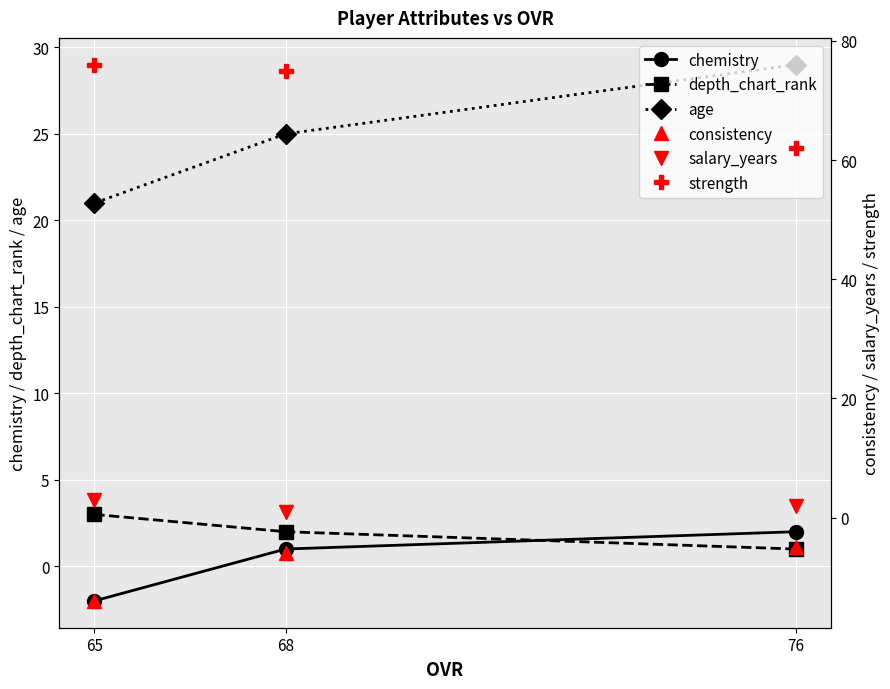

Which series has the largest range (max minus min)?

strength